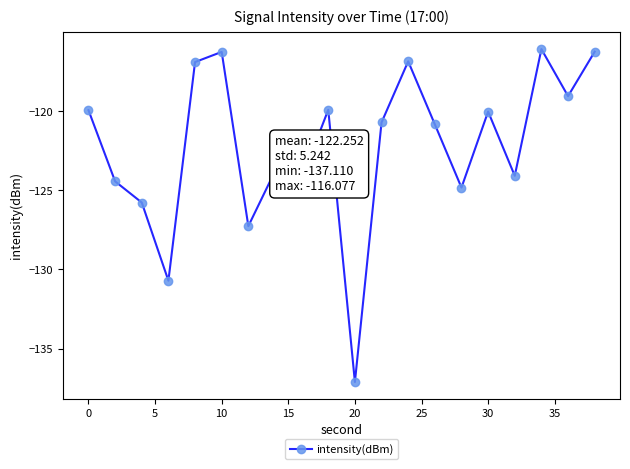

What is the difference between the maximum and minimum values?

21.0